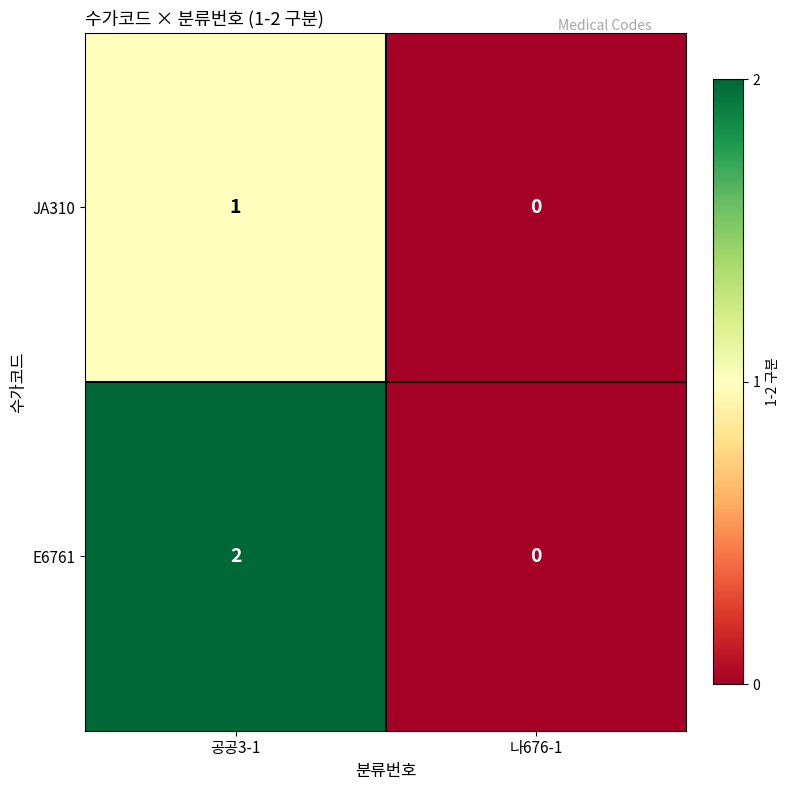

Reading left to right, list all the values displayed in this chart.

JA310: 1	0
E6761: 2	0